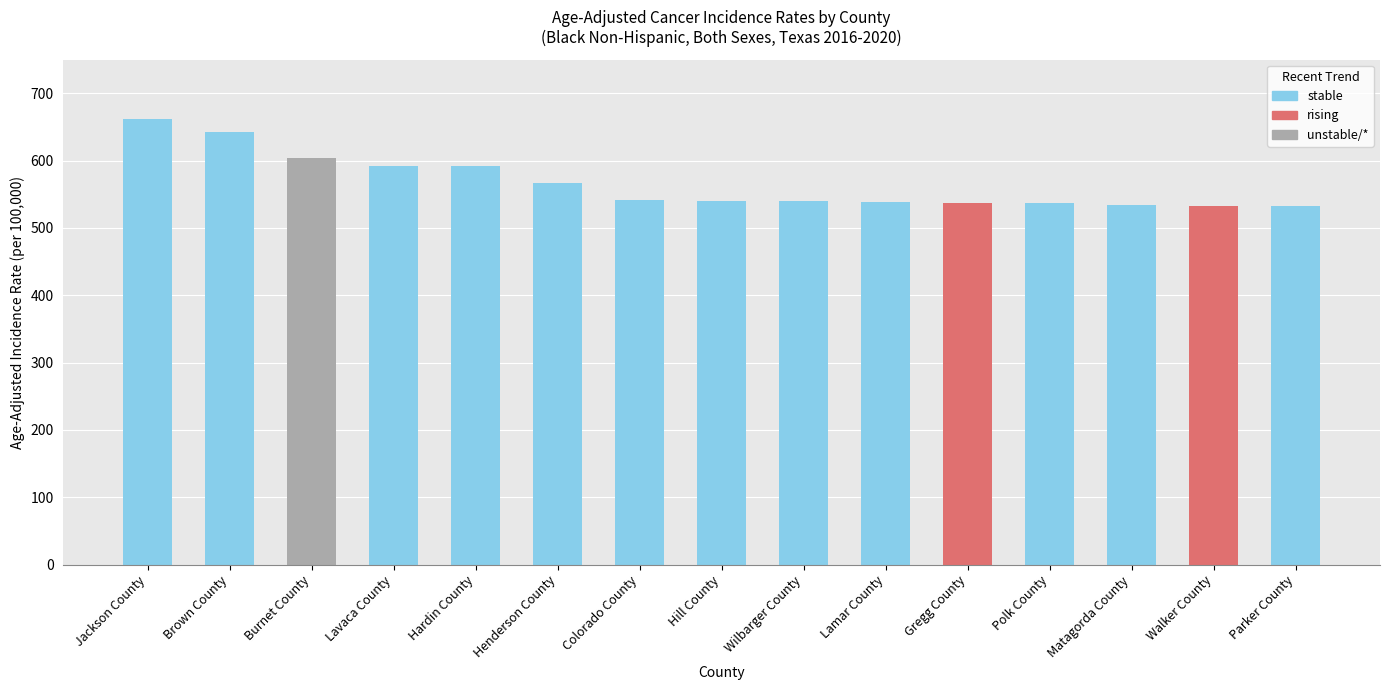

Reading left to right, list all the values displayed in this chart.

662.3	643.1	603.7	592.5	591.7	566.0	542.0	540.5	540.0	538.9	537.7	537.1	533.5	532.3	532.1